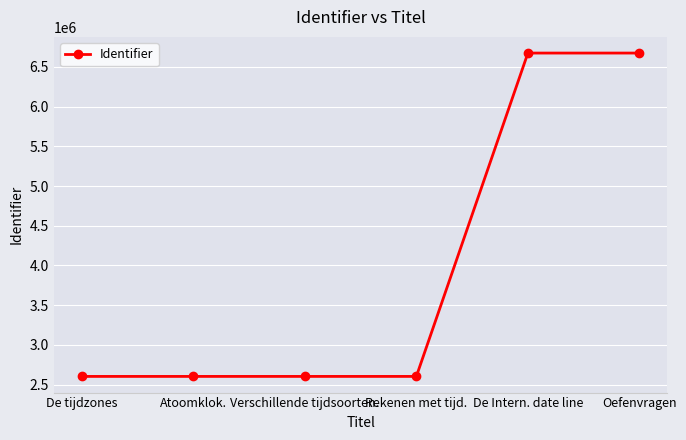

The chart shows a value of 2604036 at Atoomklok.. True or false?

True